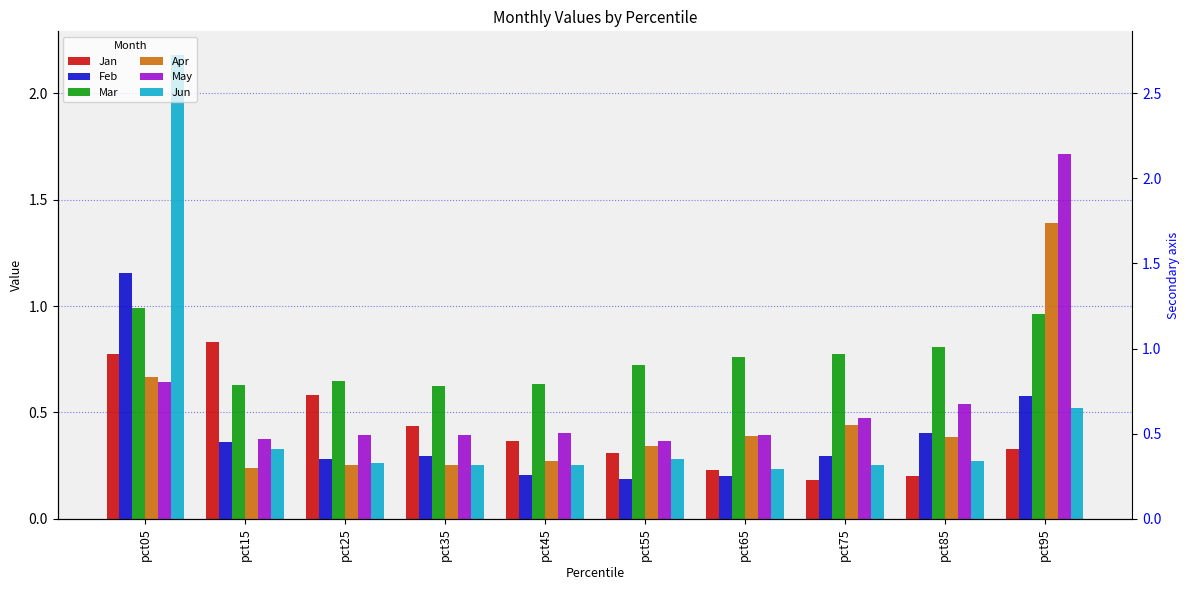

At which category is the sum across all series the highest?

pct05